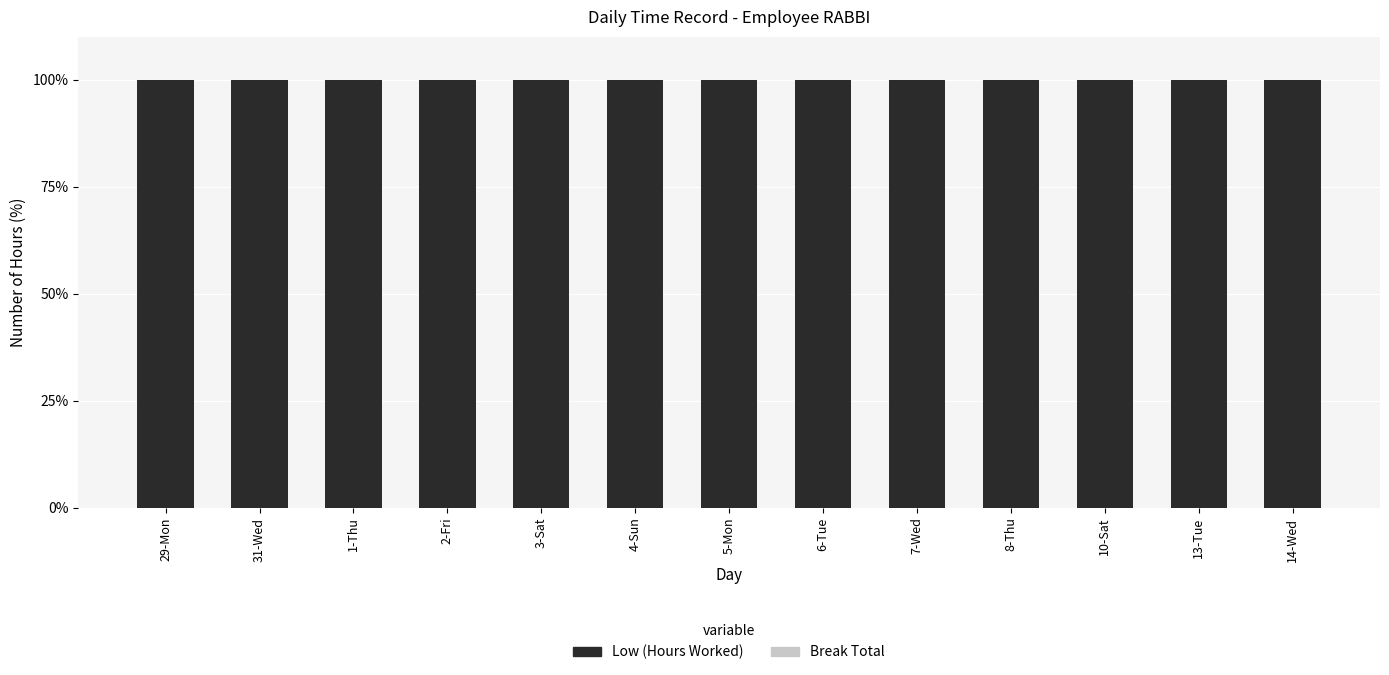

What are all the series names shown in the legend?

Low (Hours Worked), Break Total